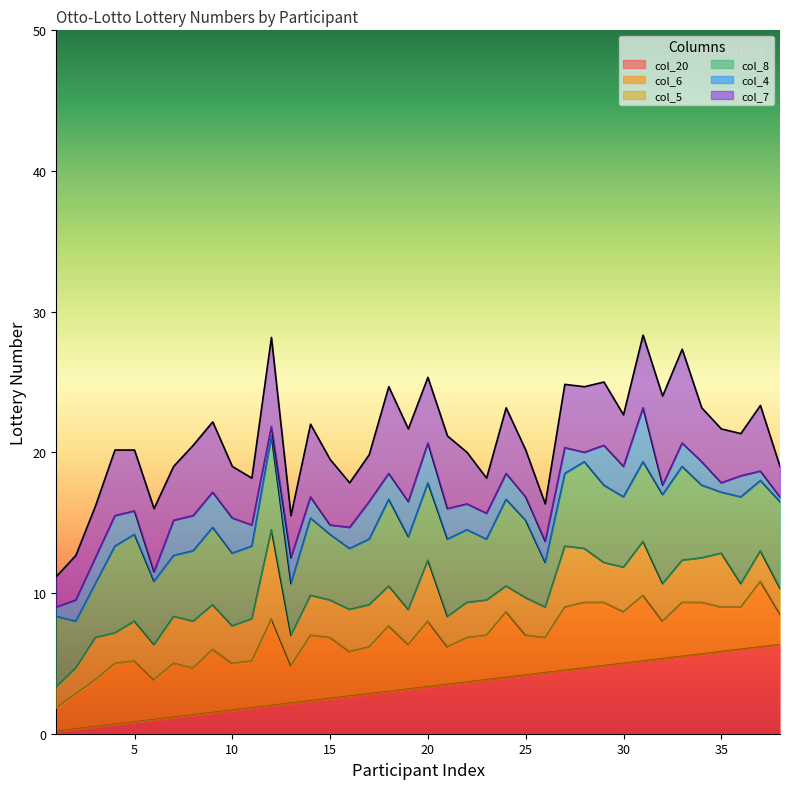

Which category has the highest value across all series?

12